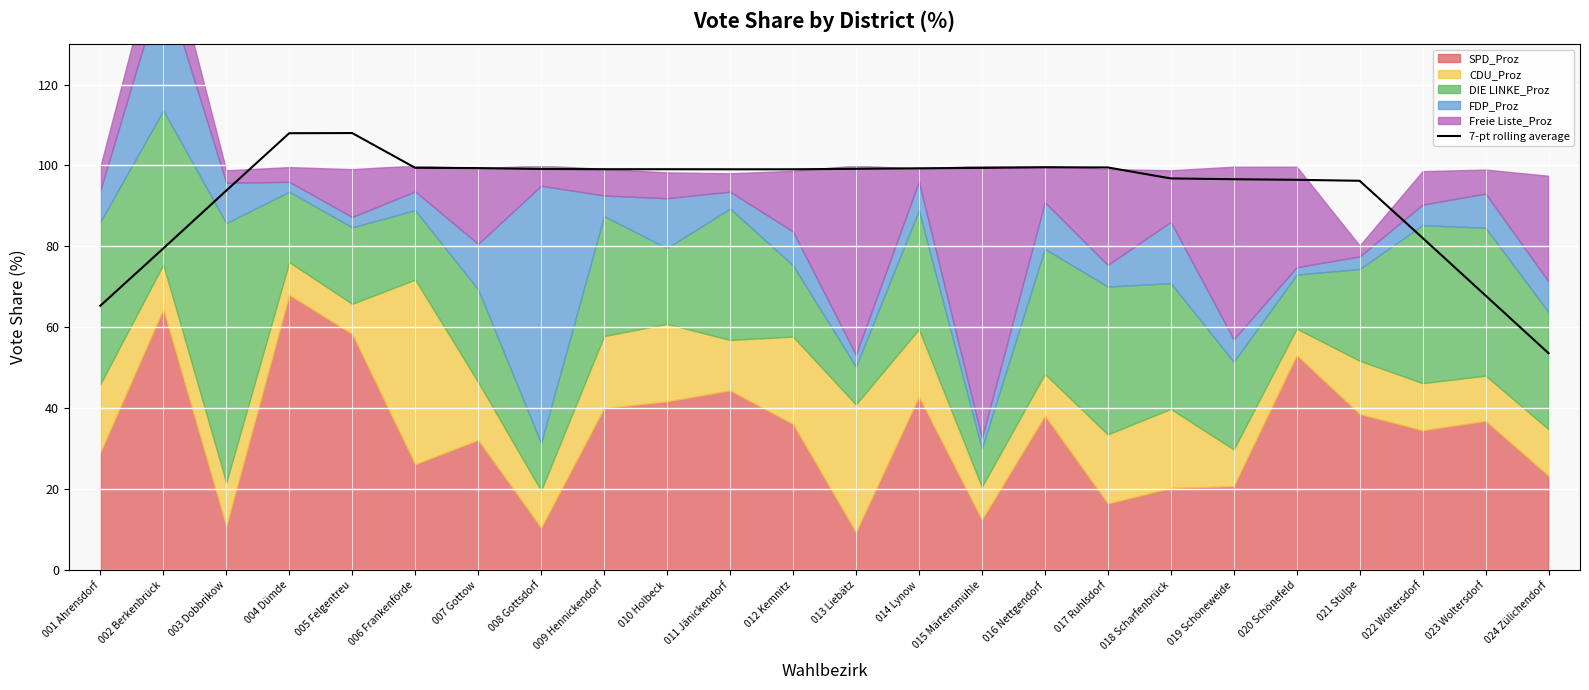

Which category has the lowest value in the 7-pt rolling average series?

024 Zülichendorf